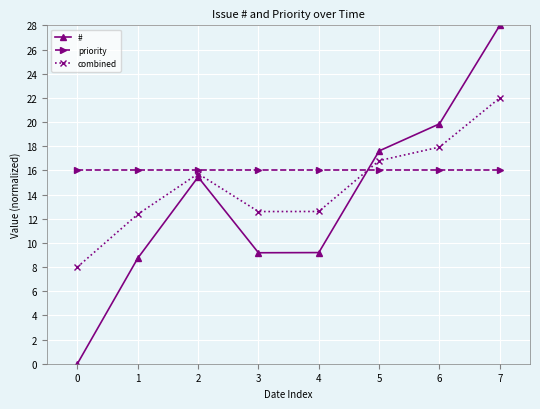

What is the spread (max minus min) of values at 5?

1.6